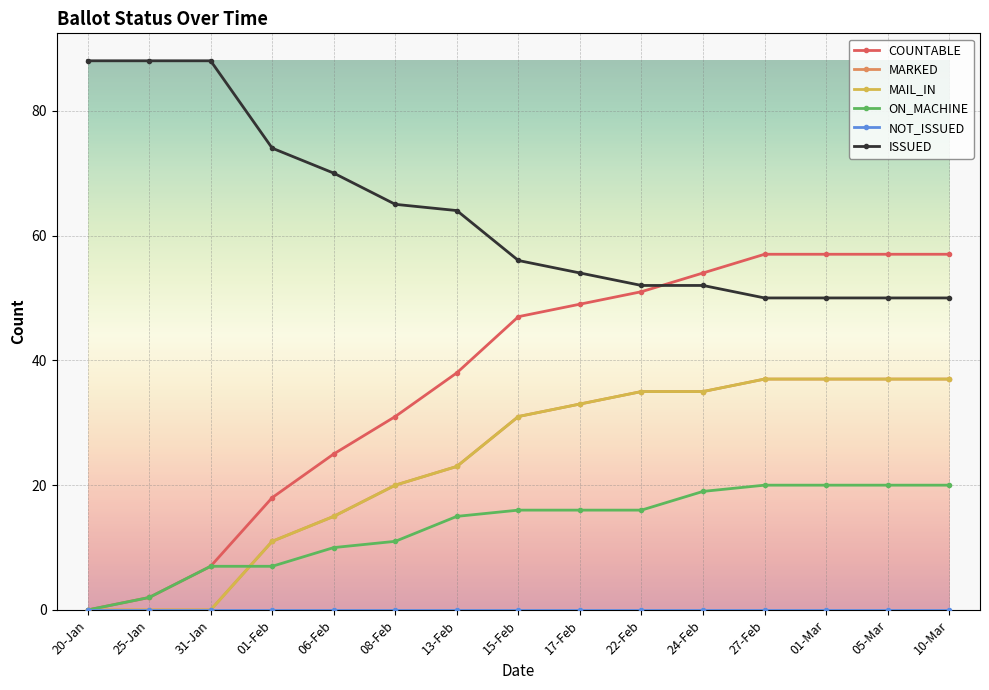

Does the chart have visible grid lines?

Yes